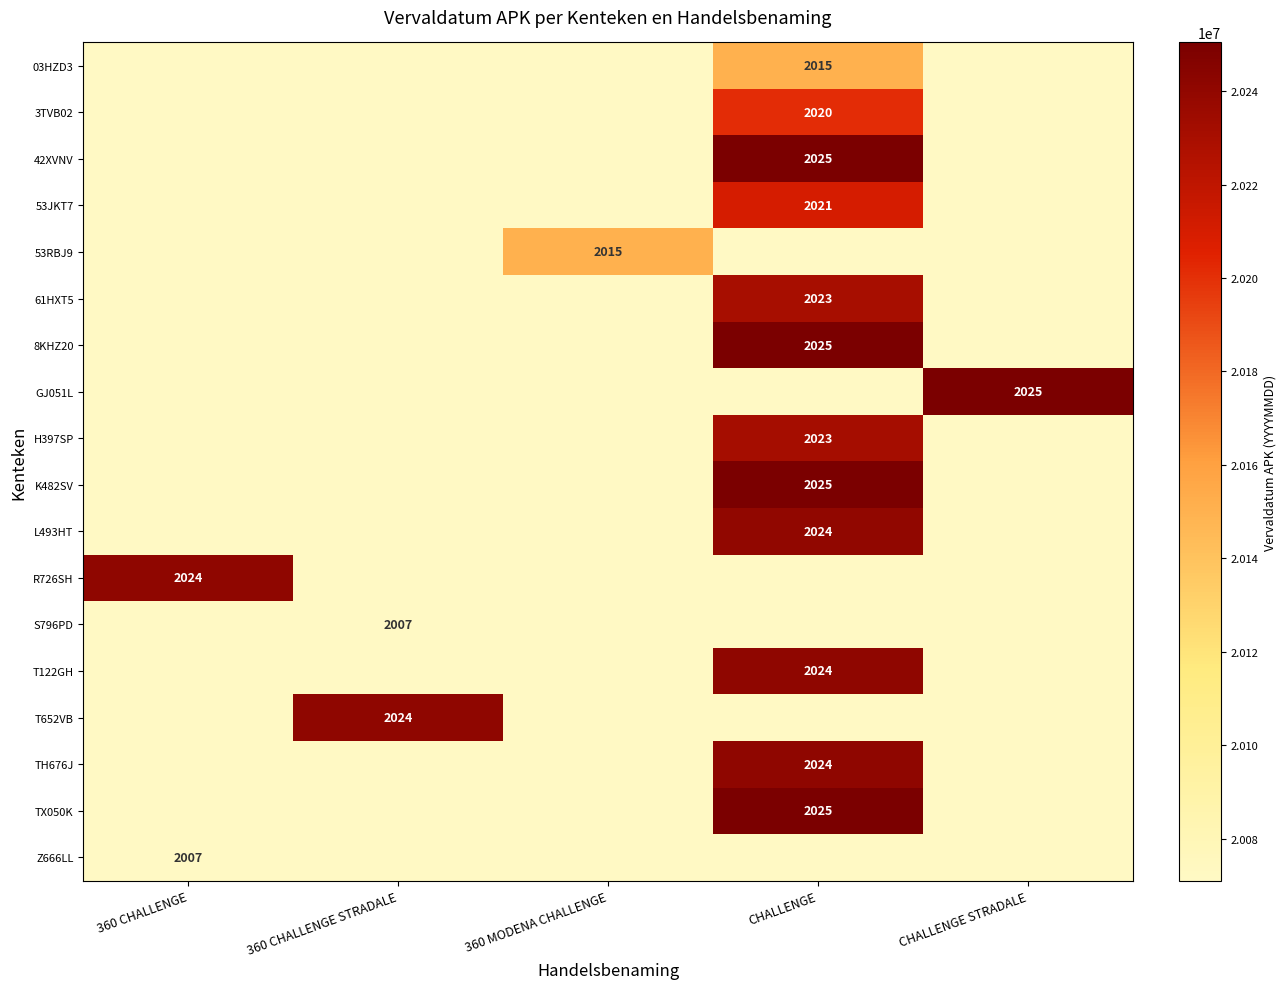

Between CHALLENGE and 360 MODENA CHALLENGE, which is larger?

CHALLENGE